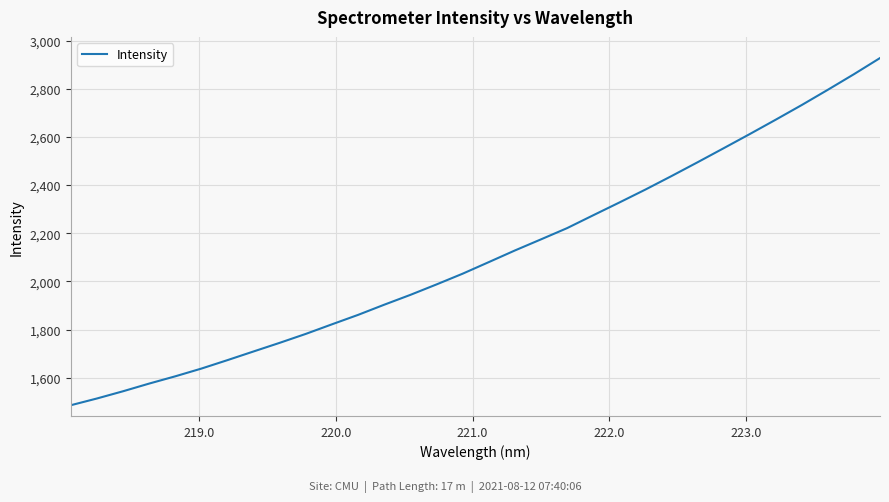

How many values are below 2079?

16